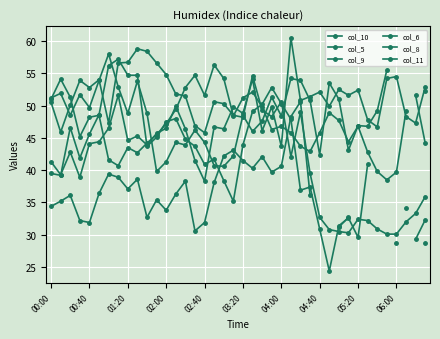

At which label does col_11 reach its minimum?

39